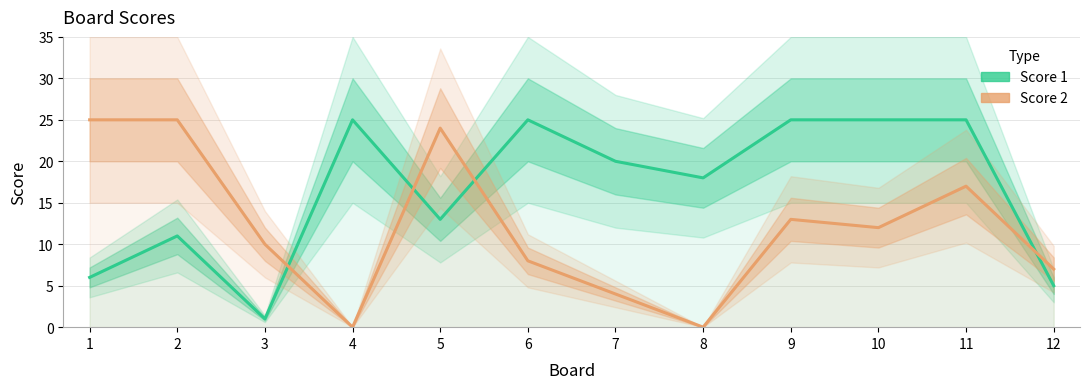

Rank the series by their average value, from highest to lowest.

Score 1, Score 2